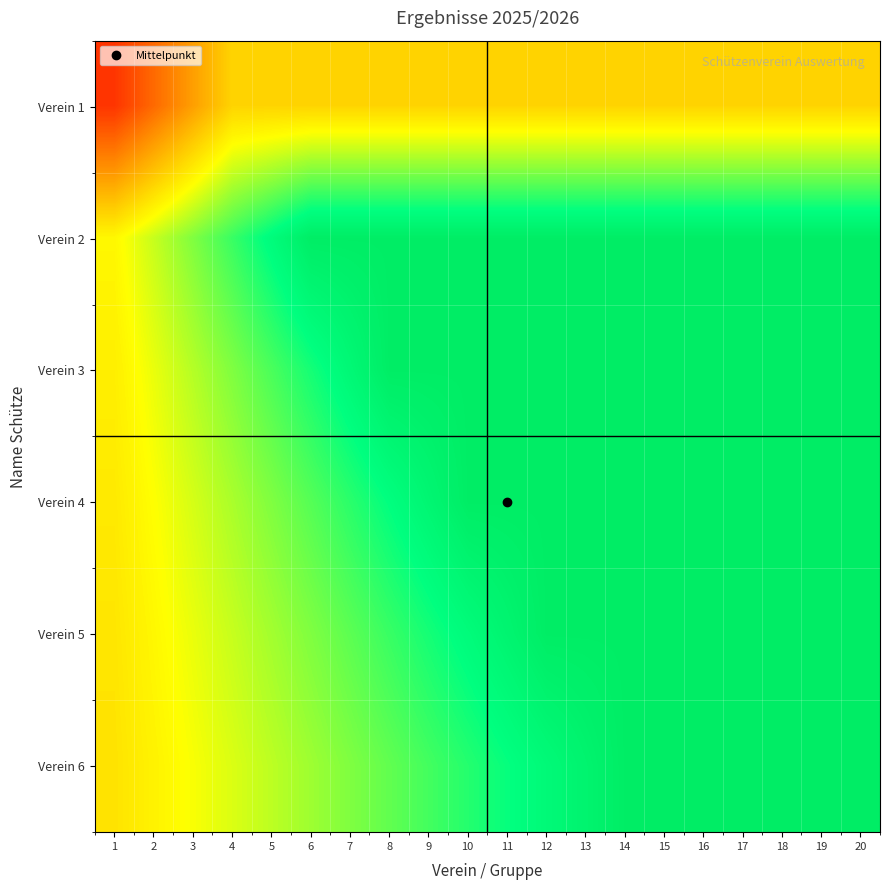

Which has a higher value, 12 or 13?

12